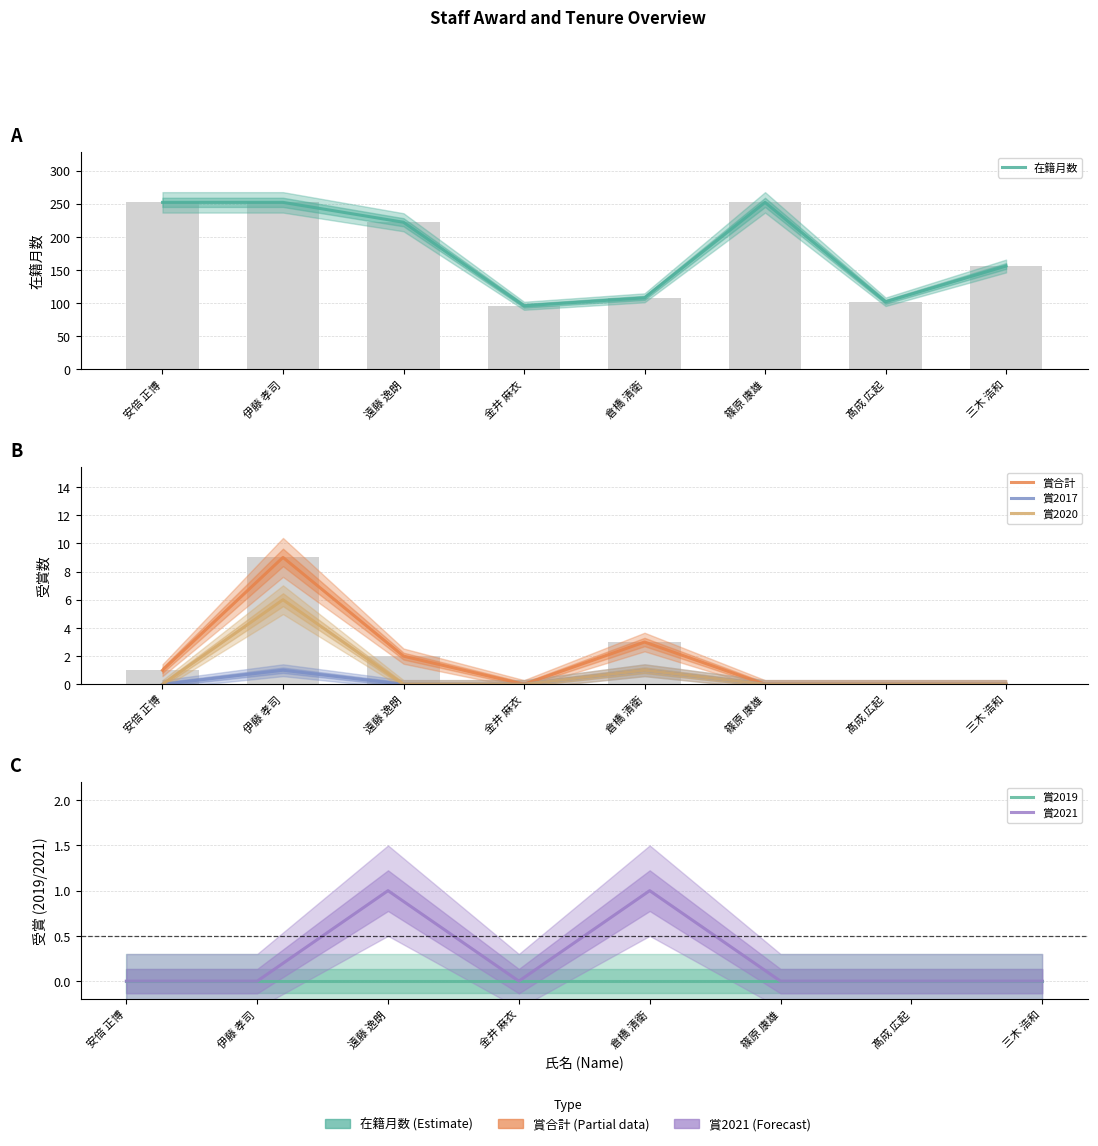

What is the difference between the maximum and second lowest values in the 賞2017 series?

1